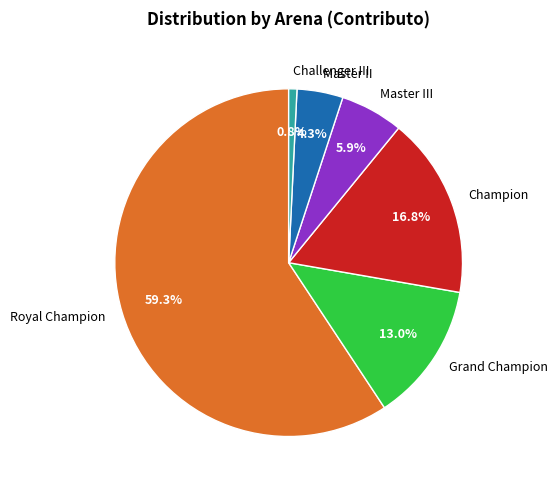

What is the smallest slice in the pie chart?

Challenger III